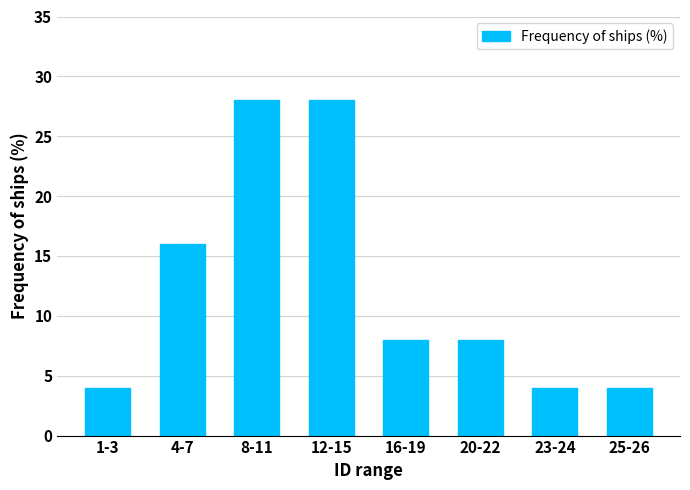

Reading right to left, what are all the values shown in this chart?

25-26=4	23-24=4	20-22=8	16-19=8	12-15=28	8-11=28	4-7=16	1-3=4